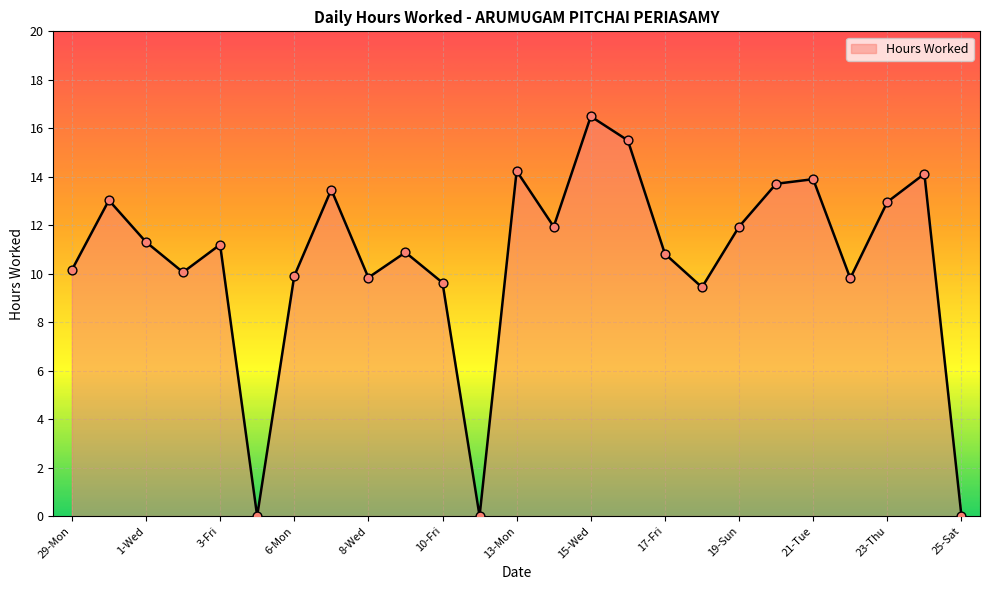

What is the difference between the maximum and minimum values?

16.5